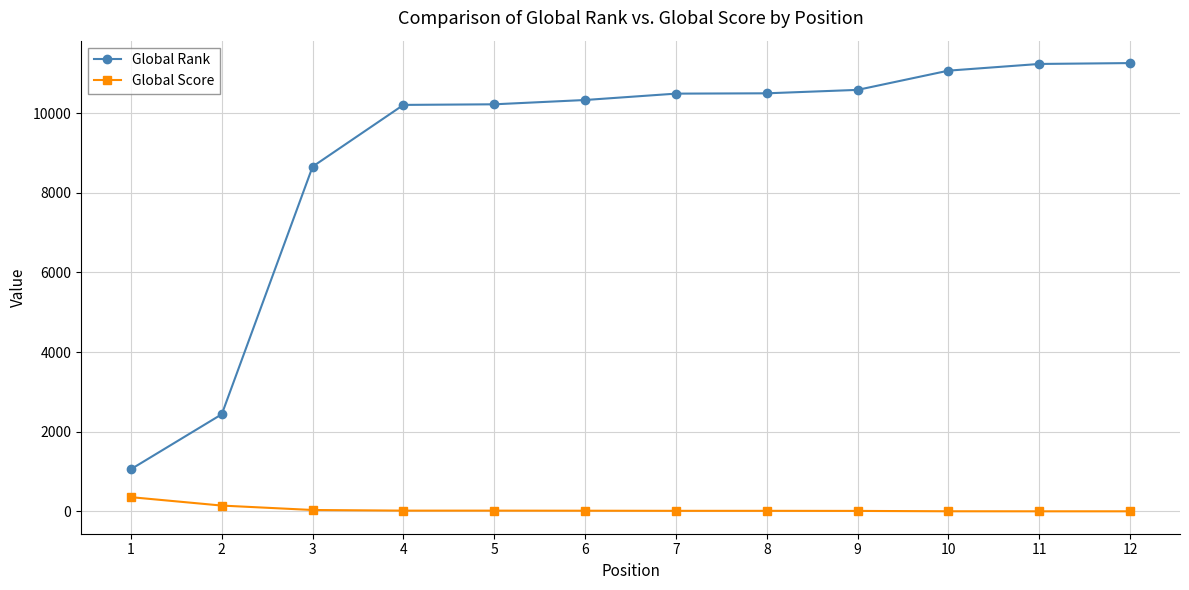

What is the difference between the maximum and second lowest values in the Global Rank series?

8816